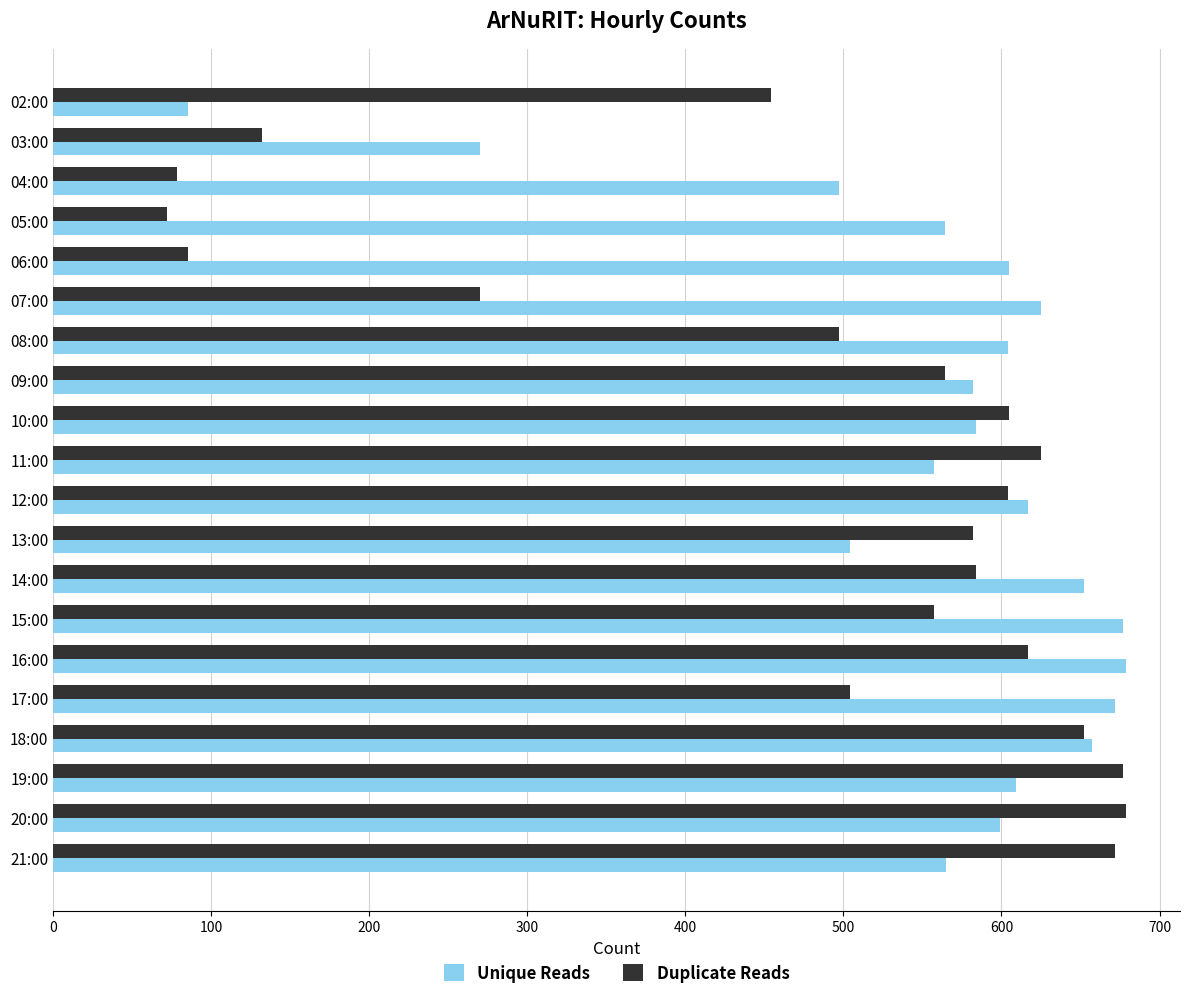

Rank the series at 15:00 from highest to lowest value.

Unique Reads, Duplicate Reads